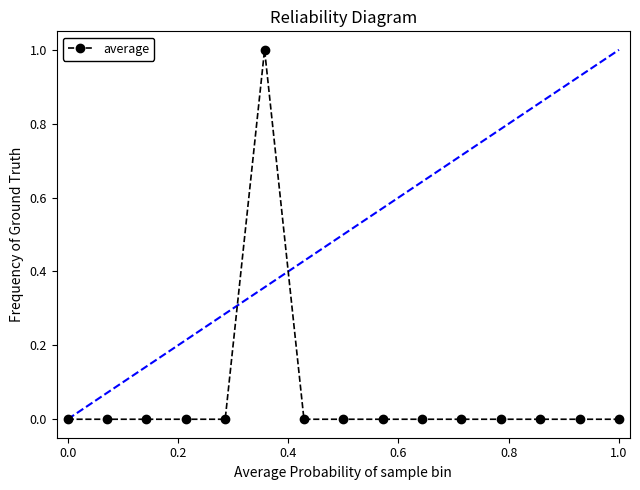

Reading right to left, list all the values displayed in this chart.

0	0	0	0	0	0	0	0	0	1	0	0	0	0	0